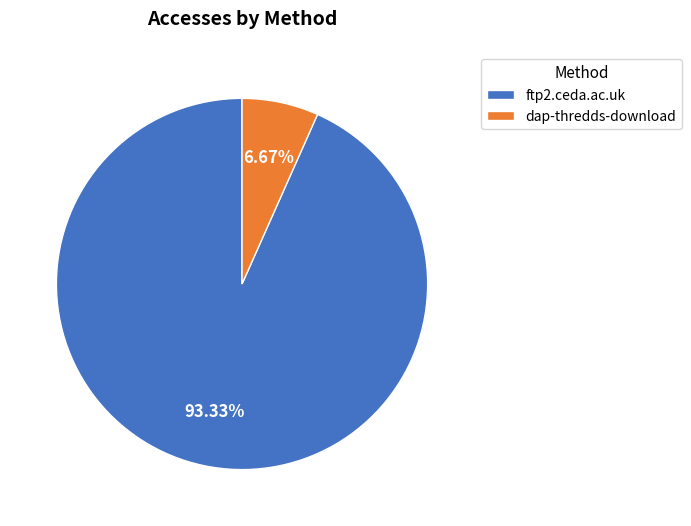

Which has a higher value, ftp2.ceda.ac.uk or dap-thredds-download?

ftp2.ceda.ac.uk